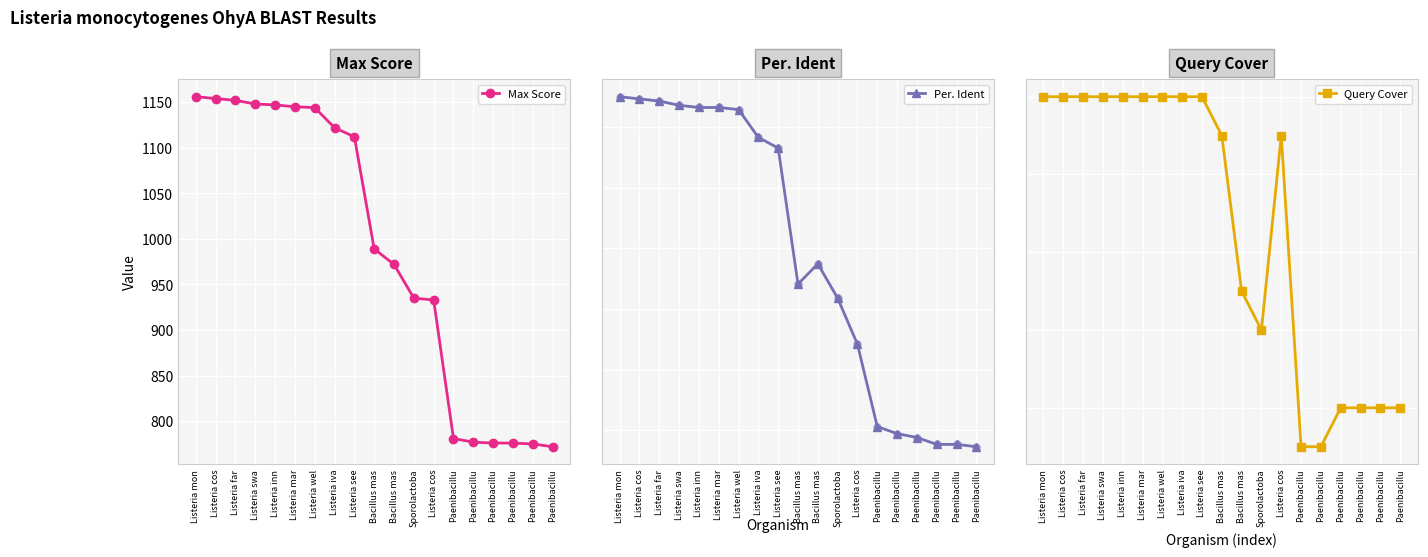

Which series has the largest total across all categories?

Max Score